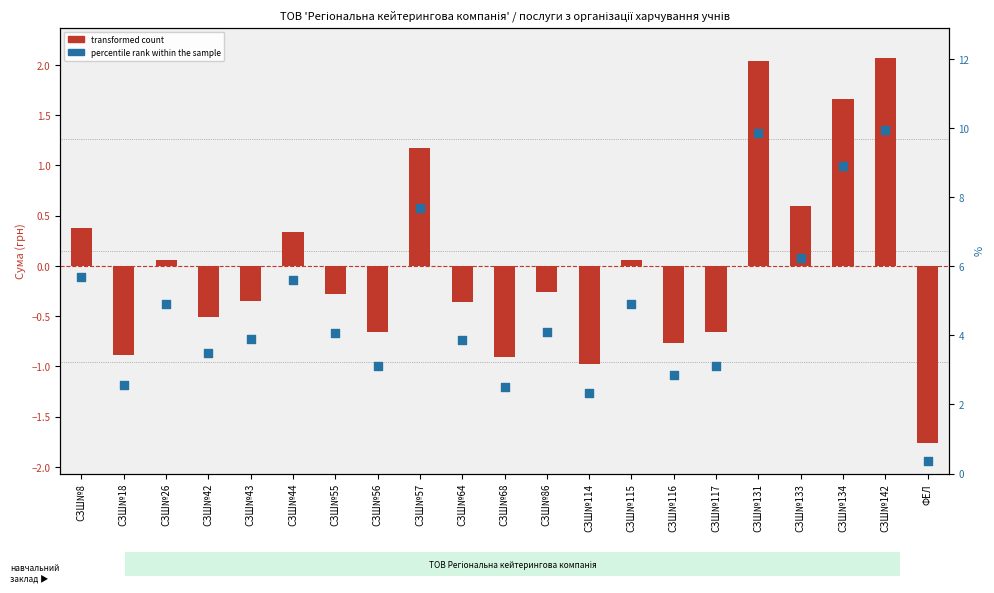

What is the total value across all series at СЗШ№64?

3.5